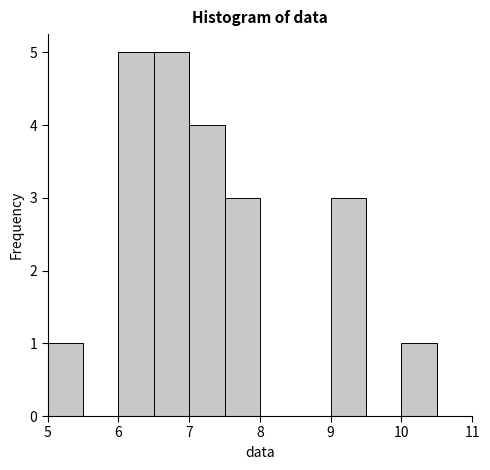

Reading left to right, list every bar in this chart as the range it spans on the x-axis followed by its height. The values are not printed on the chart, so give them approximately, as read against the axis.

5.0 to 5.5: 1
5.5 to 6.0: 0
6.0 to 6.5: 5
6.5 to 7.0: 5
7.0 to 7.5: 4
7.5 to 8.0: 3
8.0 to 8.5: 0
8.5 to 9.0: 0
9.0 to 9.5: 3
9.5 to 10.0: 0
10.0 to 10.5: 1
10.5 to 11.0: 0